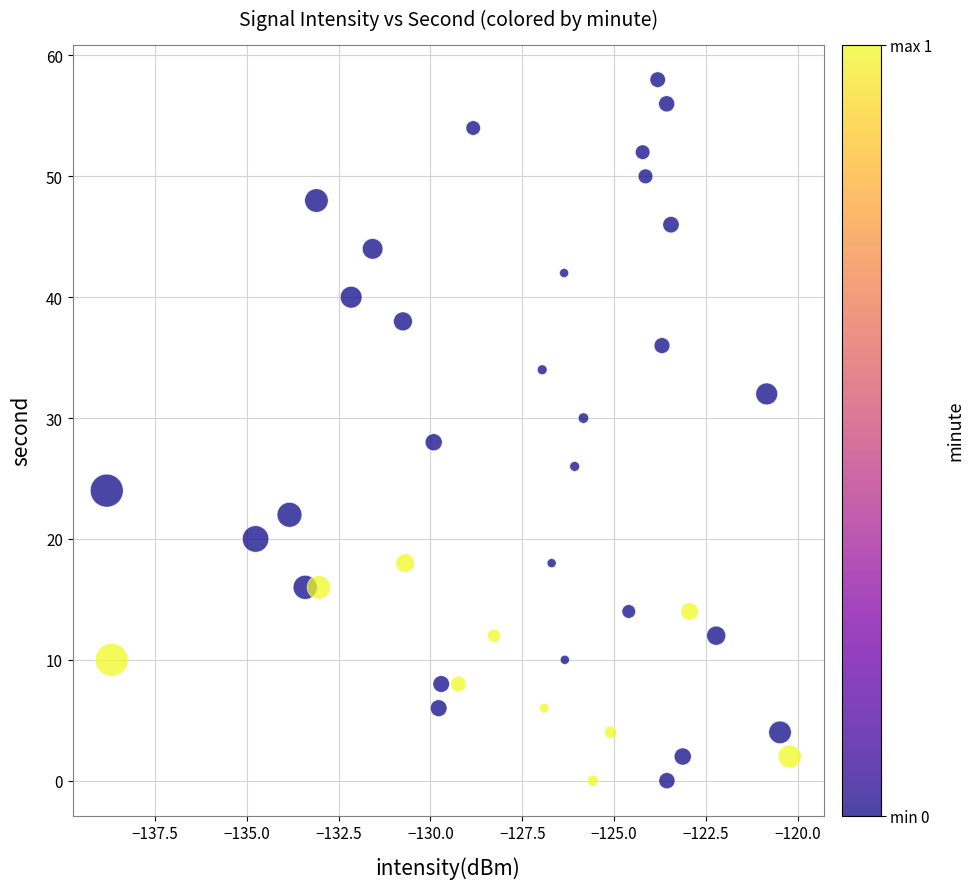

What is the range of Y values (max minus min)?

58